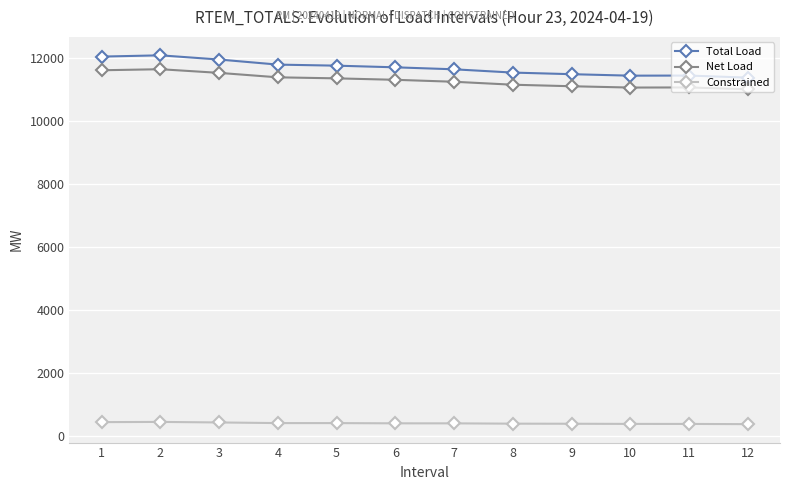

Does the chart have visible grid lines?

Yes